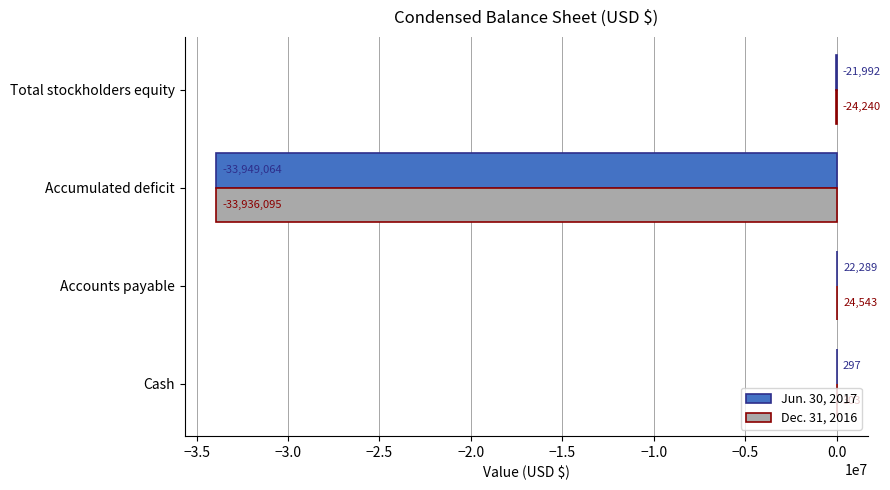

Where is Jun. 30, 2017 nearest to the value -16963387?

Total stockholders equity